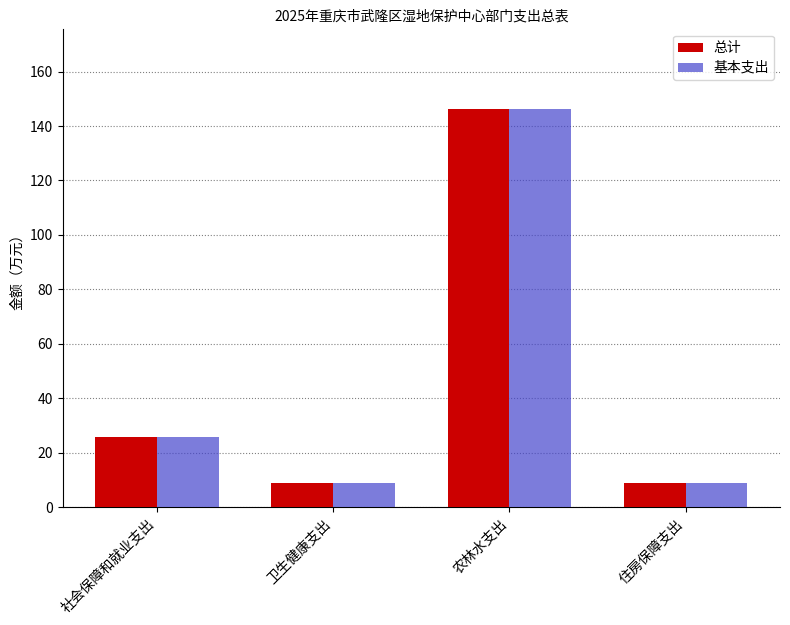

What is the difference between the maximum and minimum values in the 总计 series?

137.6